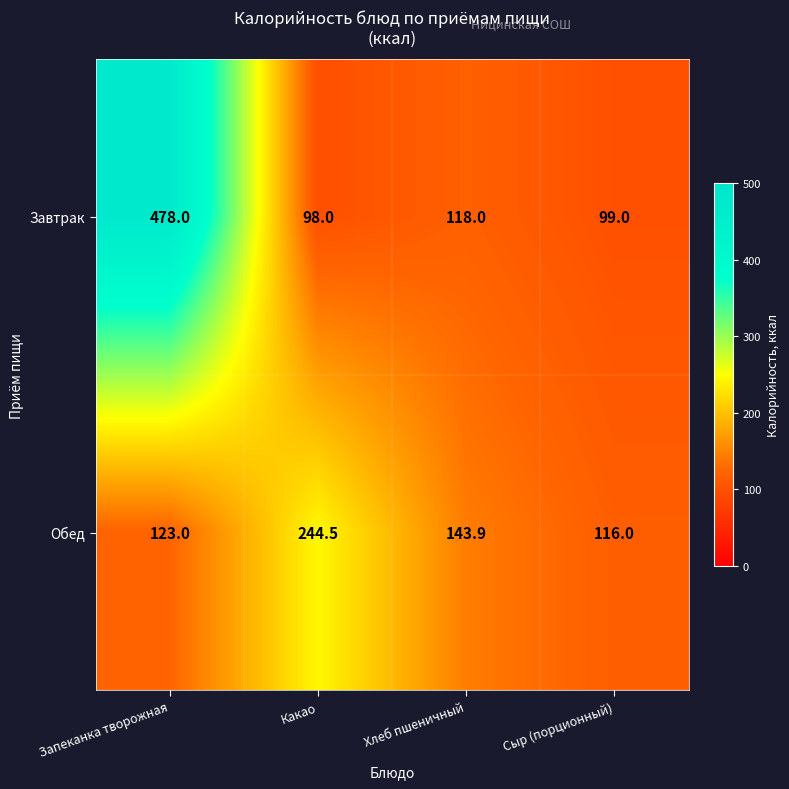

Which series has the widest spread of values?

Завтрак